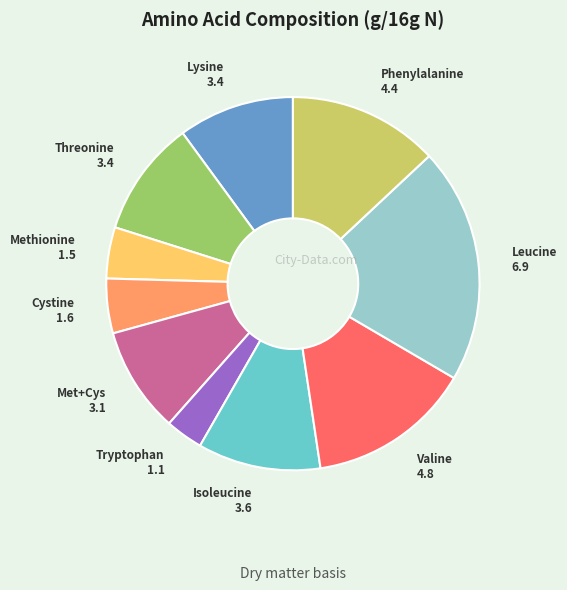

Is there a majority slice in this chart?

No